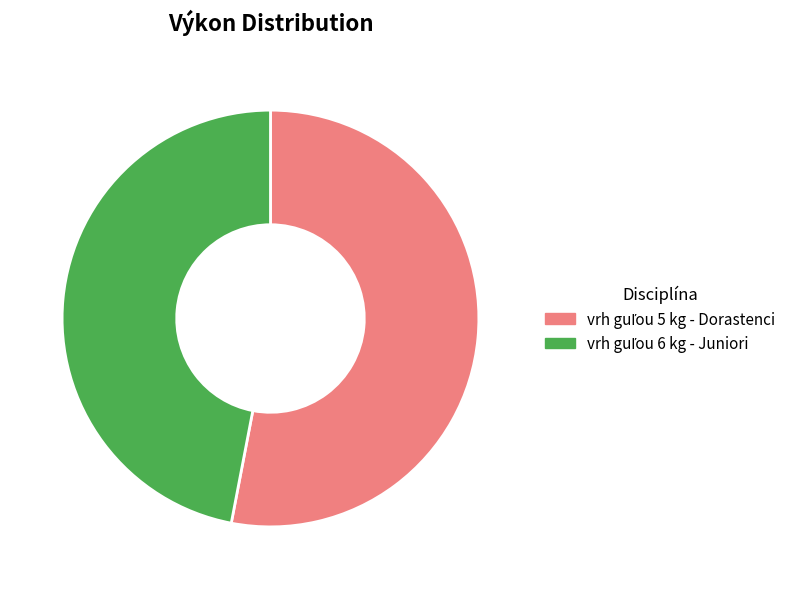

Does any single category account for the majority?

Yes